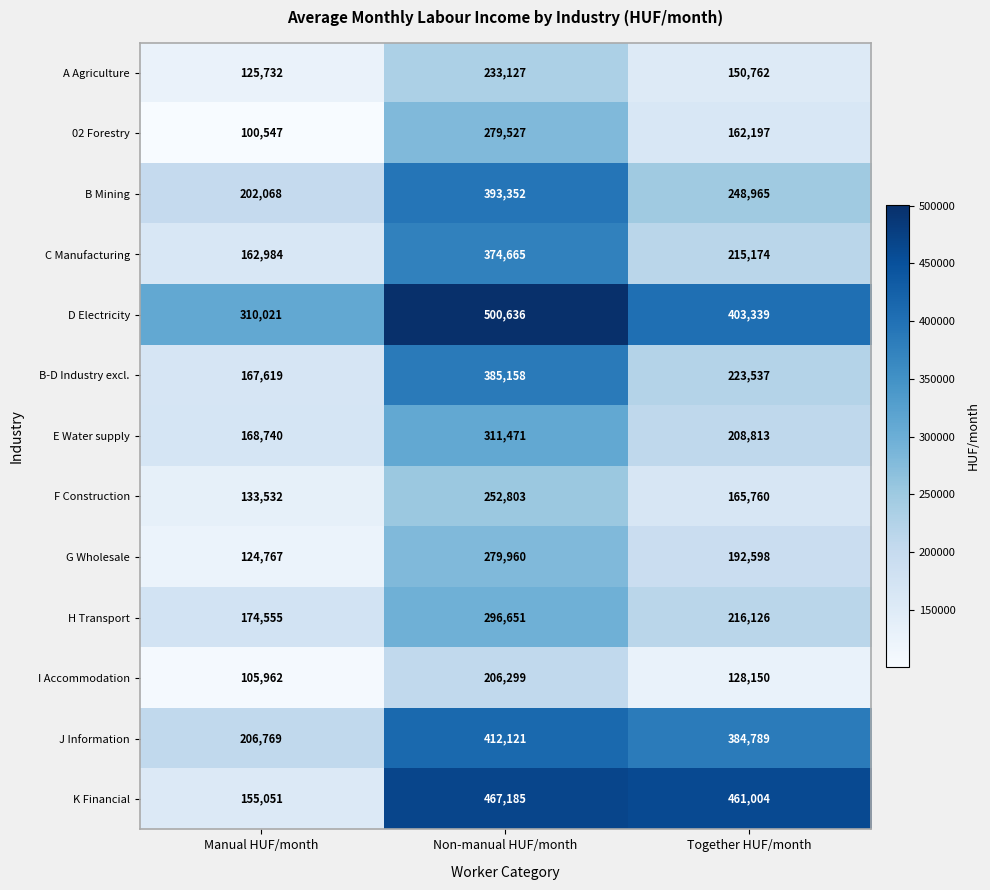

How many values in the G Wholesale series are below 192598?

1